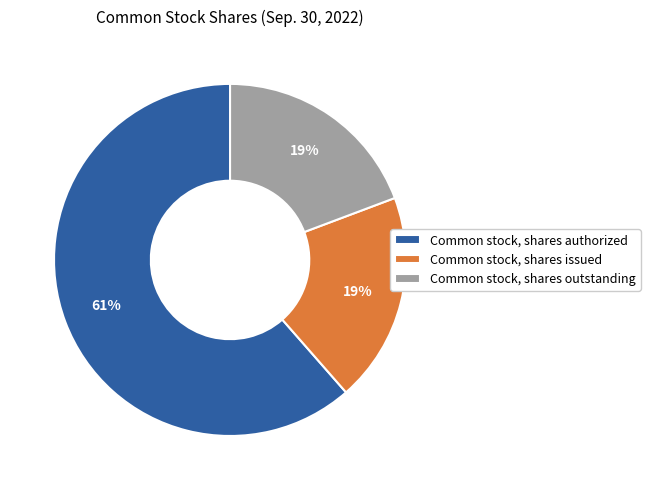

Is the sum of Common stock, shares issued and Common stock, shares authorized greater than half?

Yes